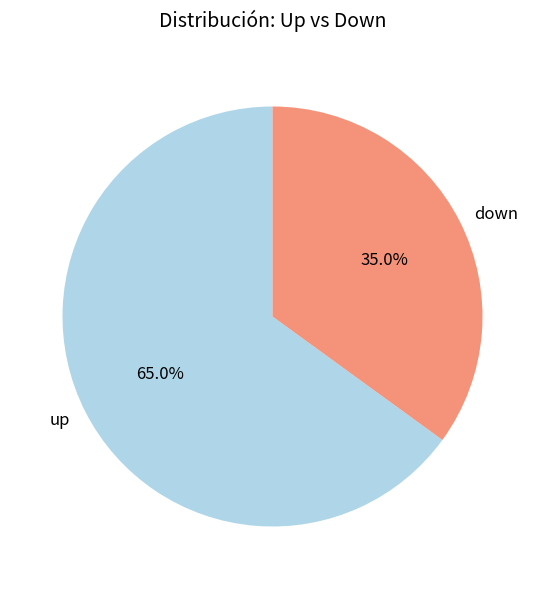

How much of the chart is everything except down?

65.0%